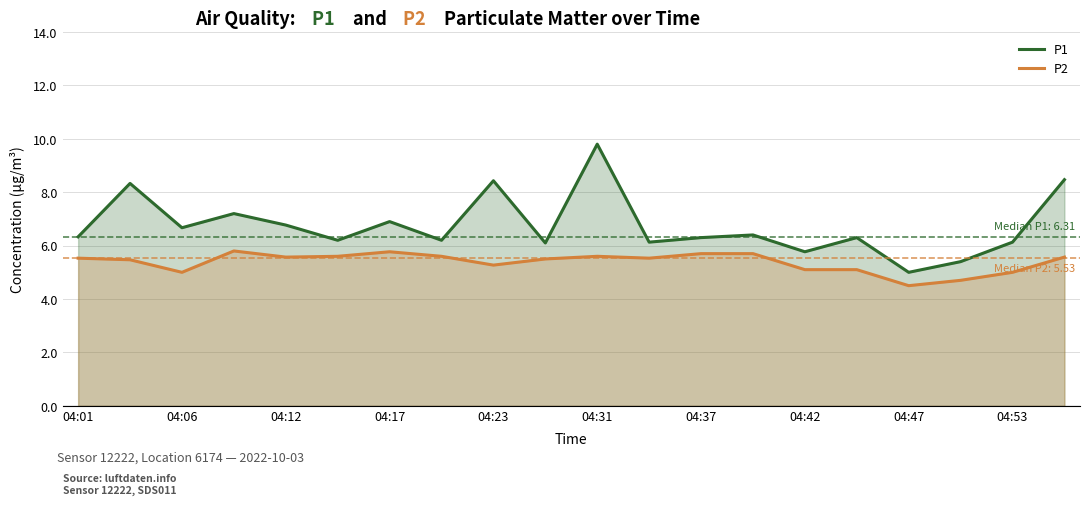

What are all the series names shown in the legend?

P1, P2